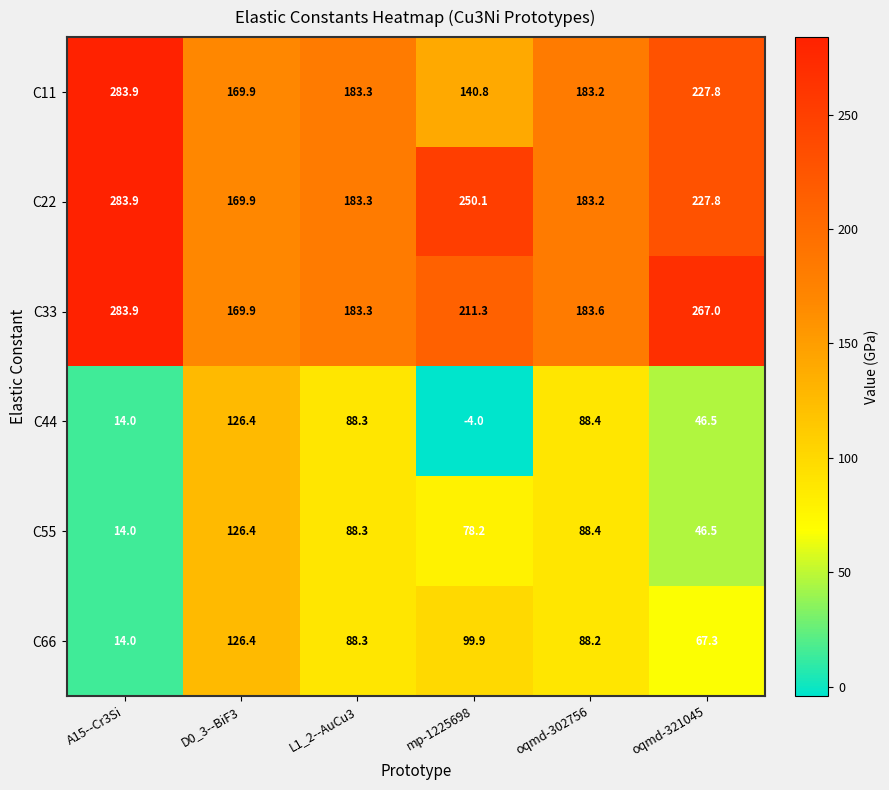

Is it true that C11 equals 379.3 at oqmd-321045?

False